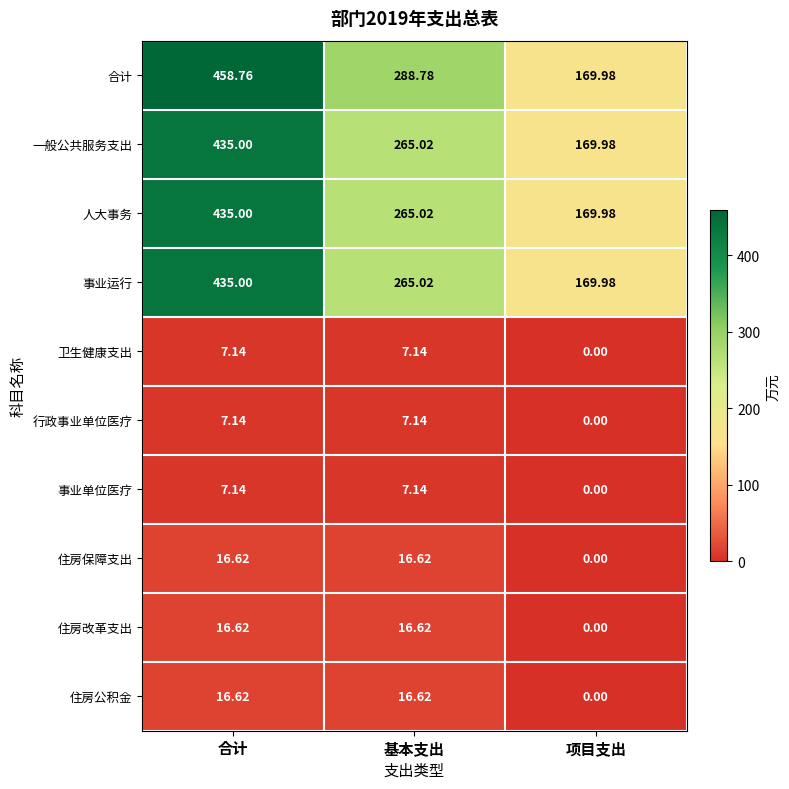

Where does the 行政事业单位医疗 series first go above 7?

合计